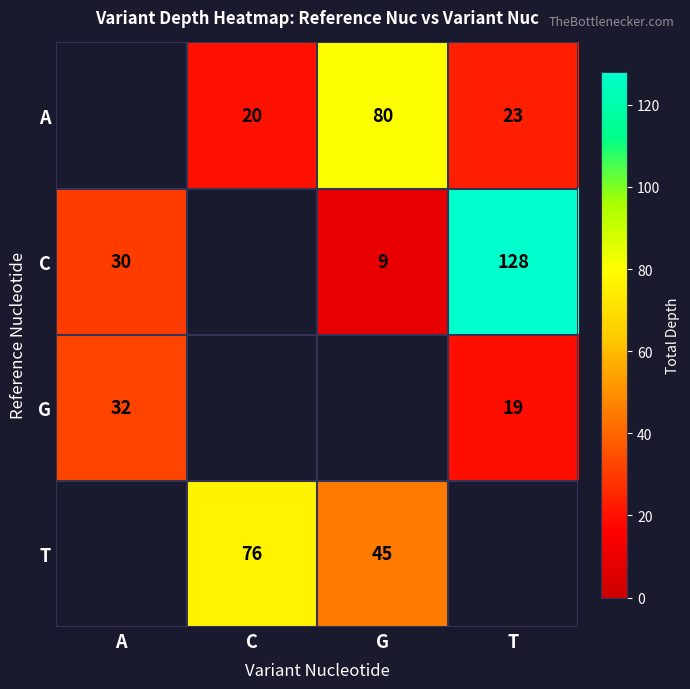

True or false: A has a value of 20 at C.

True